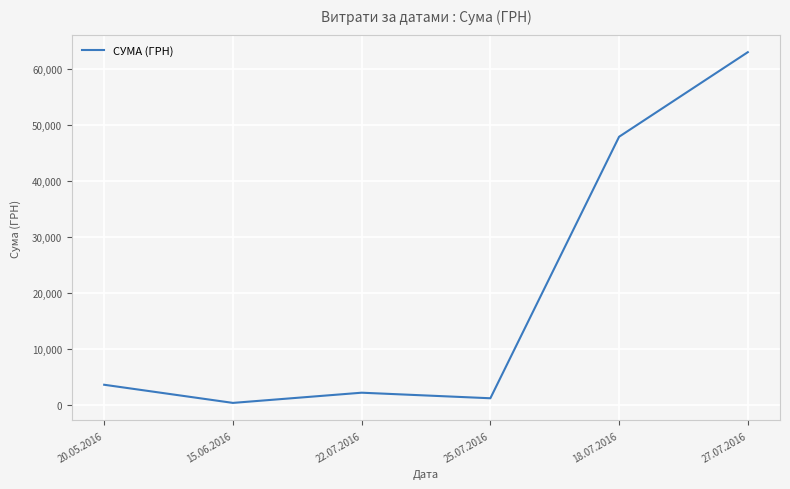

What is the difference between the maximum and minimum values?

62643.8